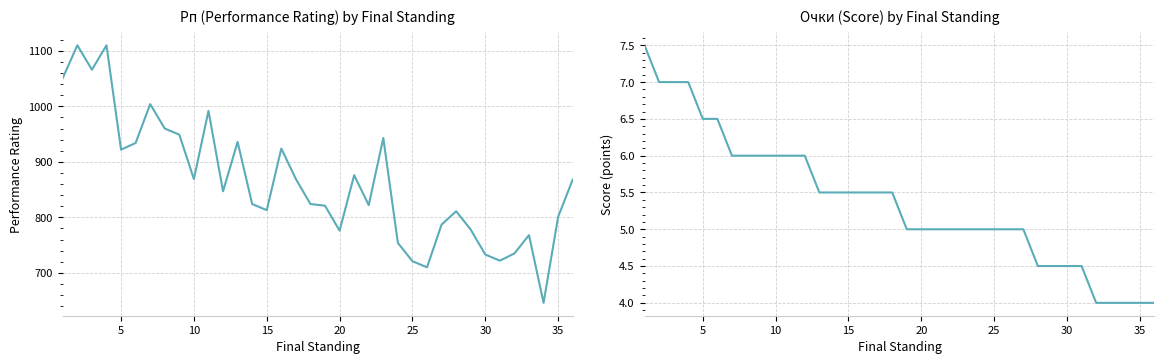

How many interior local valleys does the Рп (Performance Rating) series have?

10